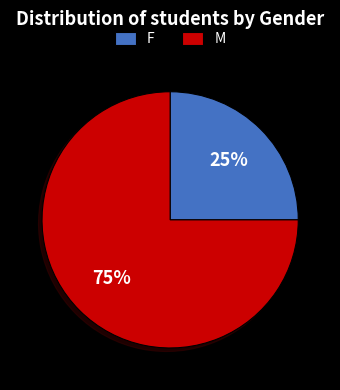

Which slice represents more than half of the pie?

M